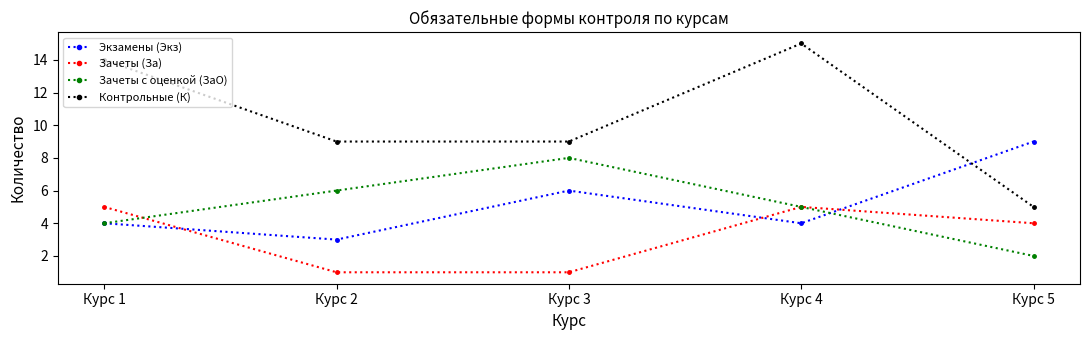

True or false: Контрольные (К) has a value of 15 at Курс 4.

True